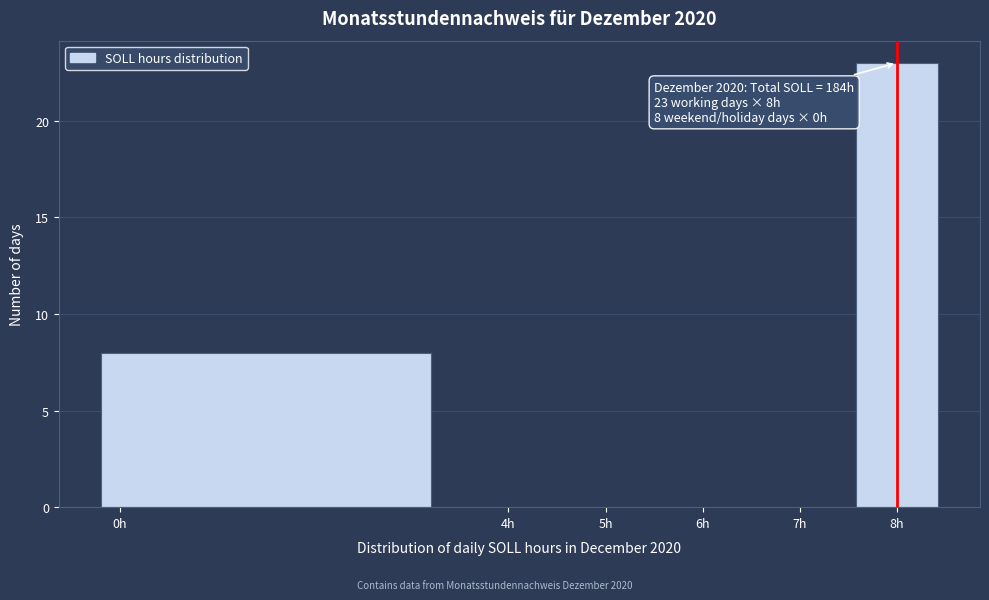

Over which range of the x-axis is the bar tallest?

7.5 to 8.5